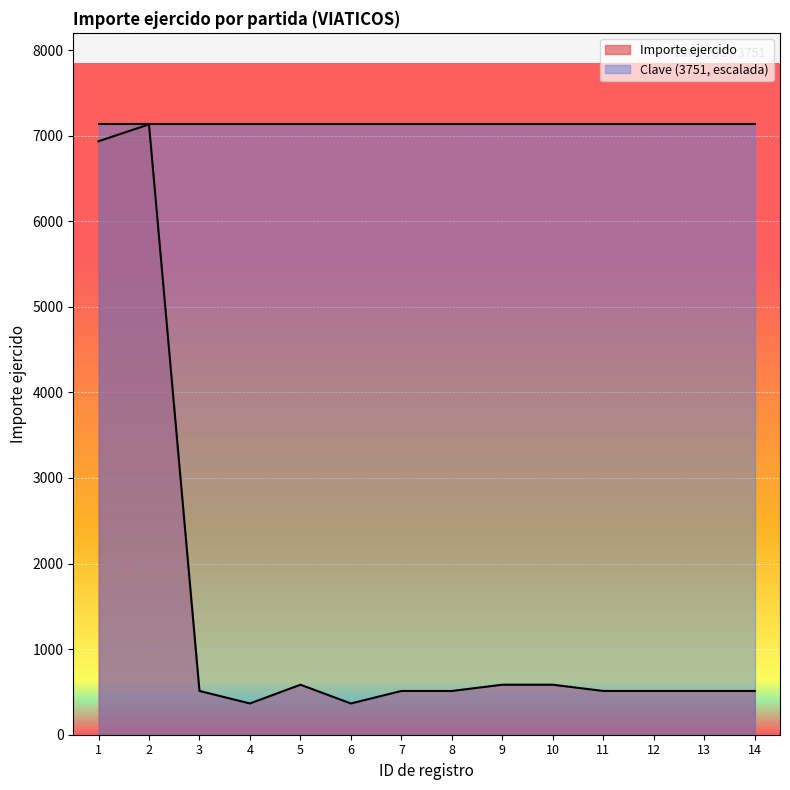

At which label is the value closest to 3748?

5